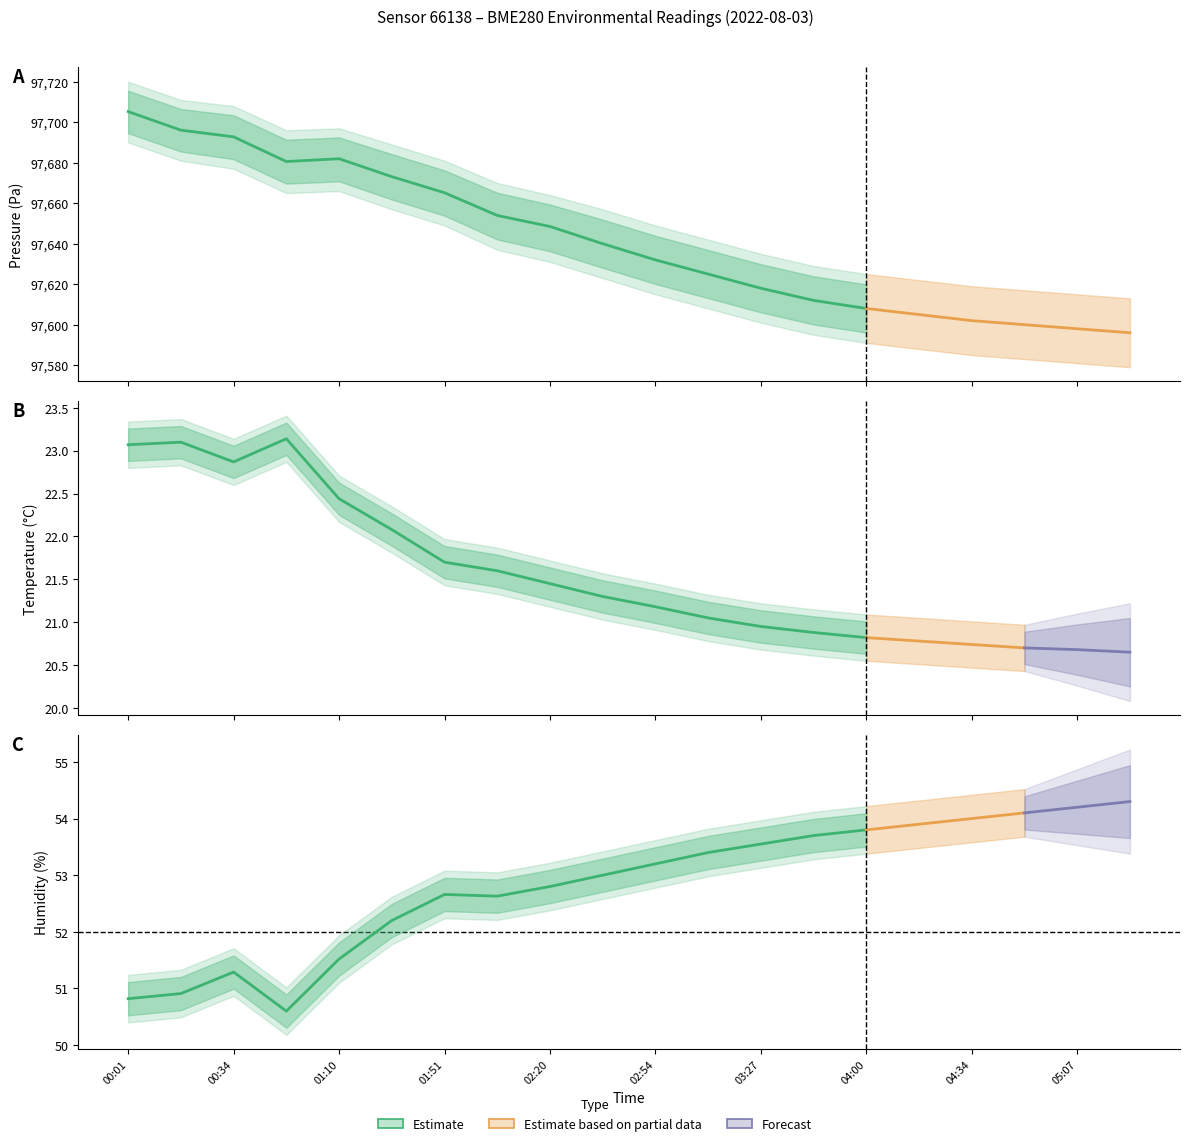

What is the label of the 1st point from the left?

00:01